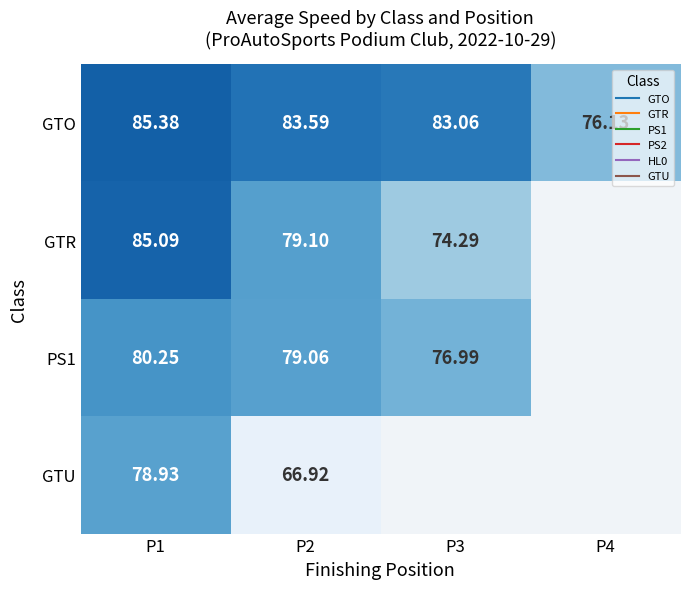

Count the number of categories in the chart.

4